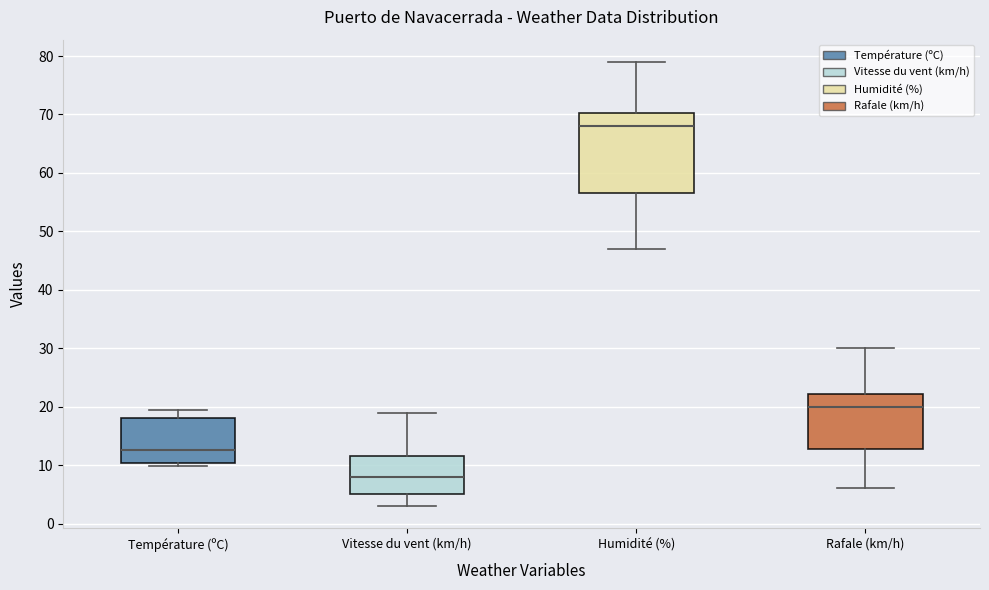

Where does the upper whisker of the box for Vitesse du vent (km/h) end on the y-axis? The values are not printed on the chart, so give them approximately, as read against the axis.

19